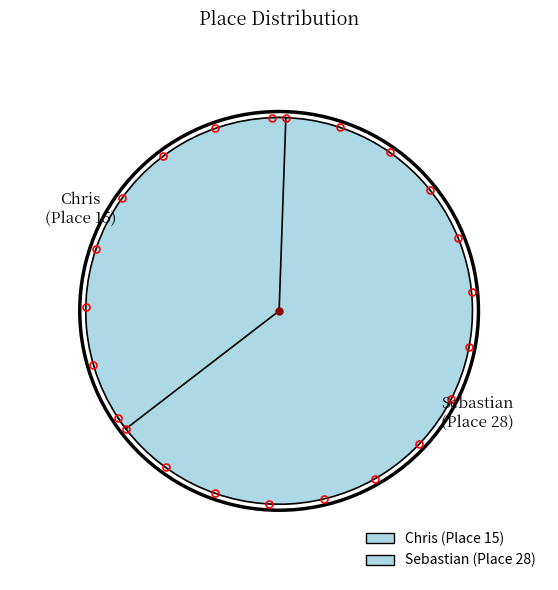

Is there any slice that represents more than half of the pie?

Yes